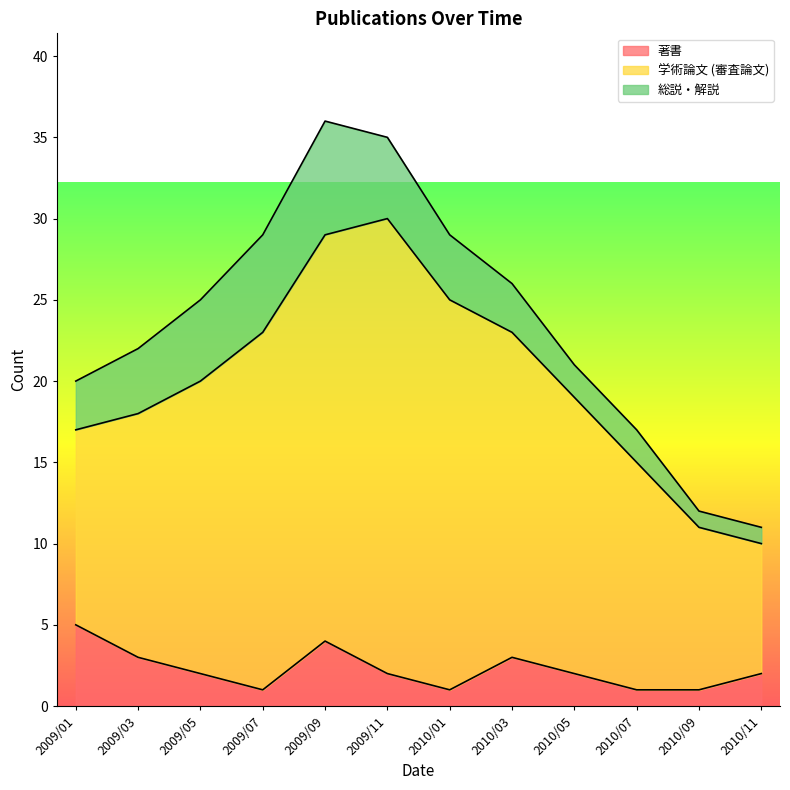

What is the lowest value of the 総説・解説 series?

1